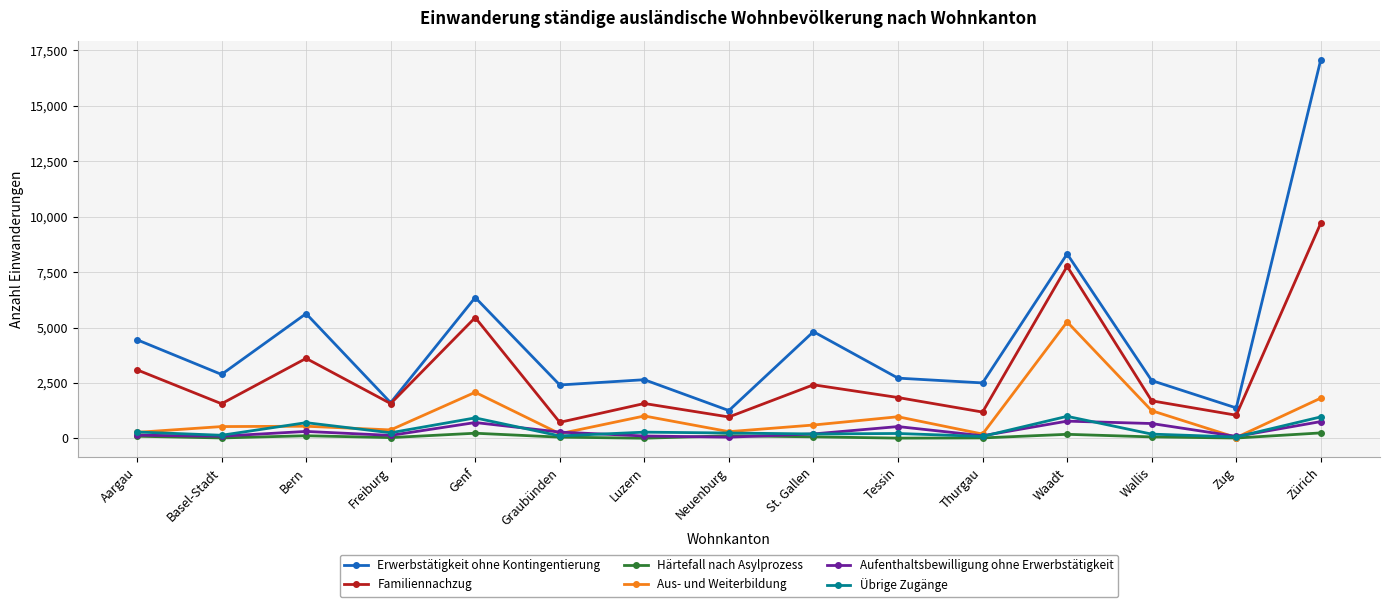

The value of Erwerbstätigkeit ohne Kontingentierung at Aargau is 4450. True or false?

True